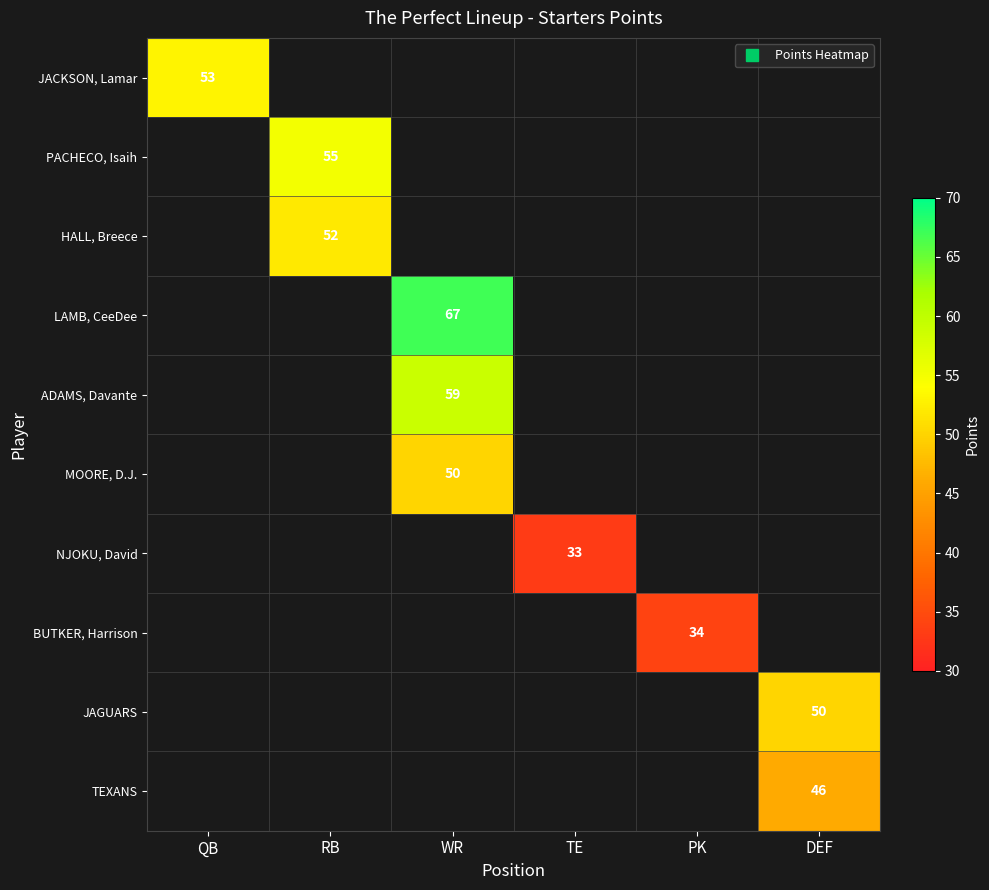

How many distinct data groups are displayed?

10